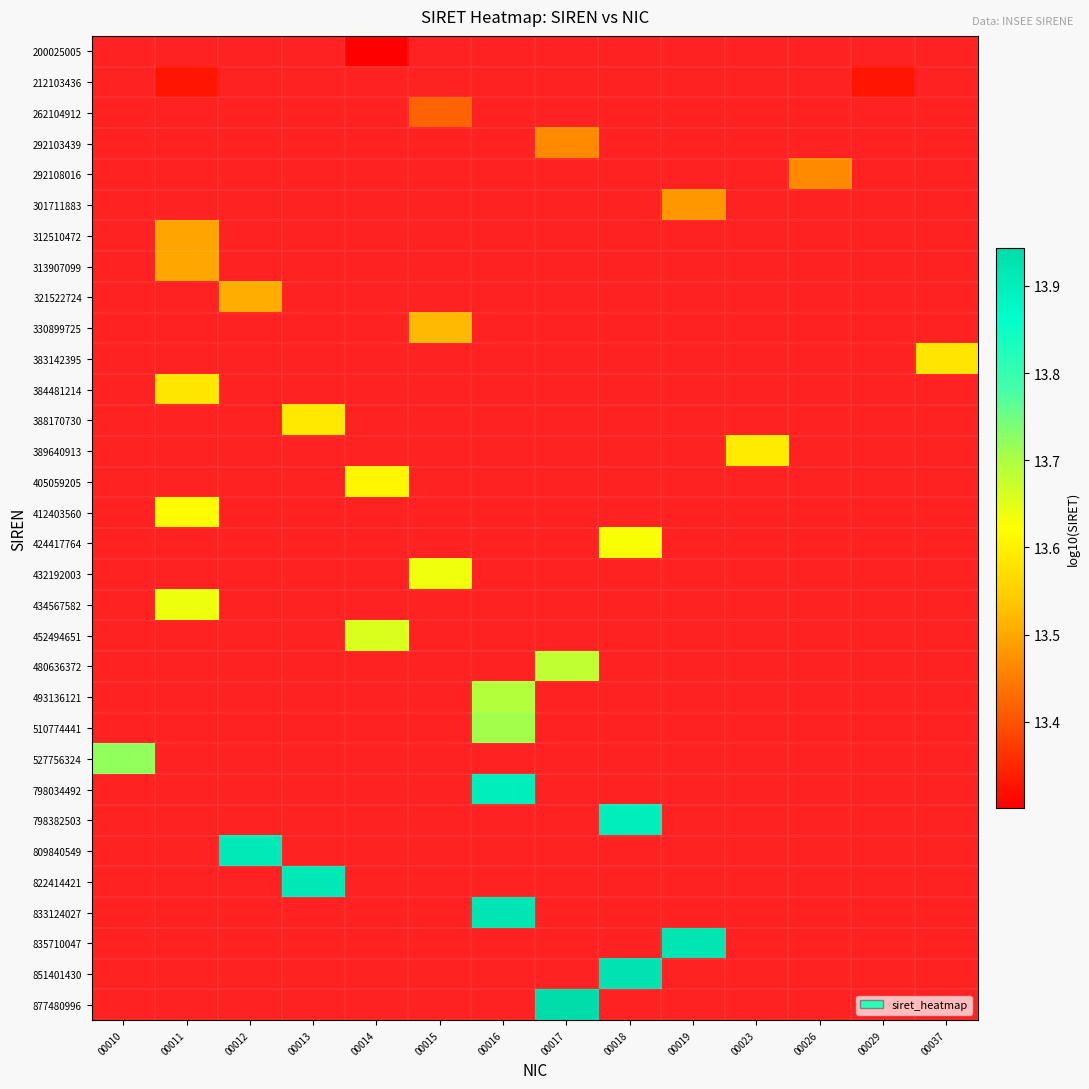

List the series in order of their overall mean, lowest first.

200025005, 212103436, 262104912, 292103439, 292108016, 301711883, 312510472, 313907099, 321522724, 330899725, 383142395, 384481214, 388170730, 389640913, 405059205, 412403560, 424417764, 432192003, 434567582, 452494651, 480636372, 493136121, 510774441, 527756324, 798034492, 798382503, 809840549, 822414421, 833124027, 835710047, 851401430, 877480996